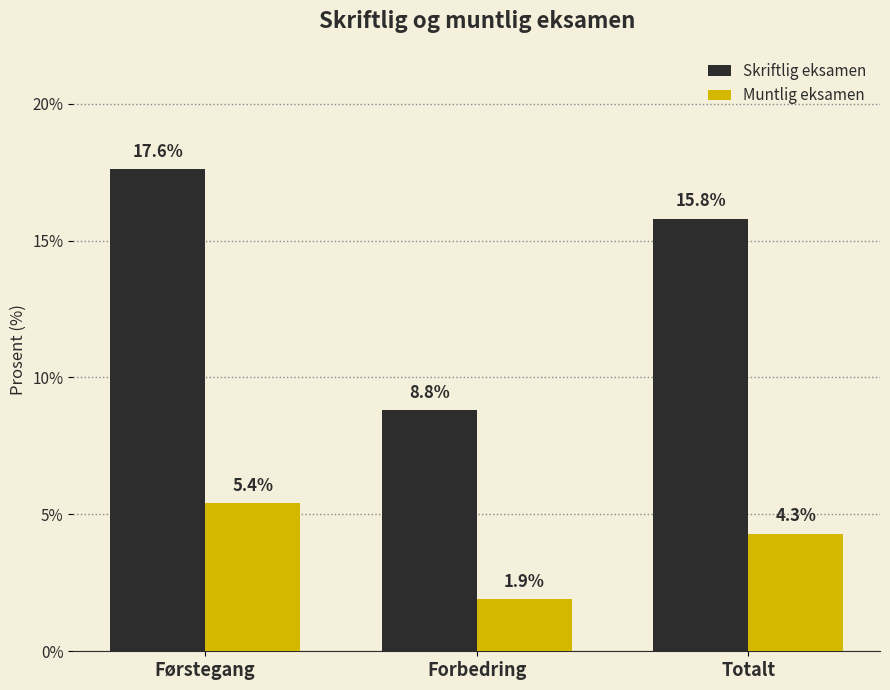

Reading left to right, transcribe all the data shown in this chart.

Skriftlig eksamen: Førstegang=17.6	Forbedring=8.8	Totalt=15.8
Muntlig eksamen: Førstegang=5.4	Forbedring=1.9	Totalt=4.3